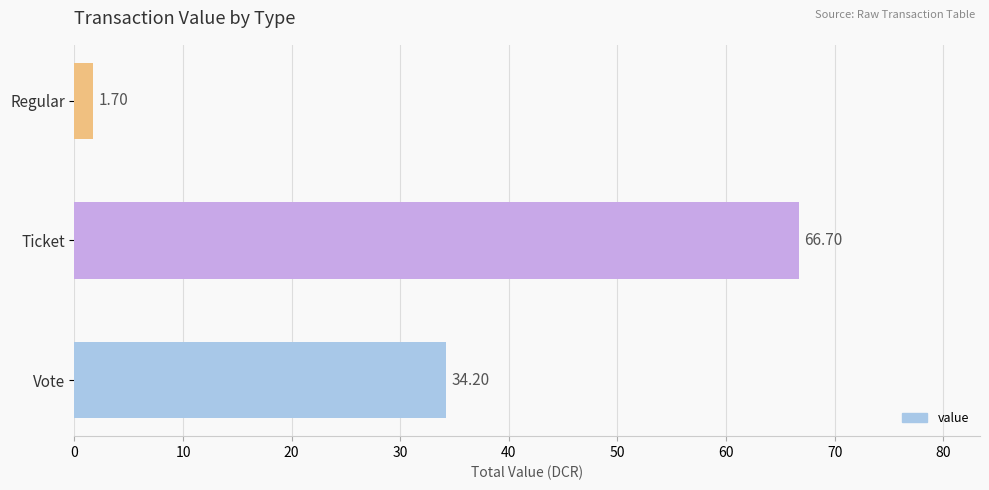

Which label corresponds to the smallest value in the chart?

Regular